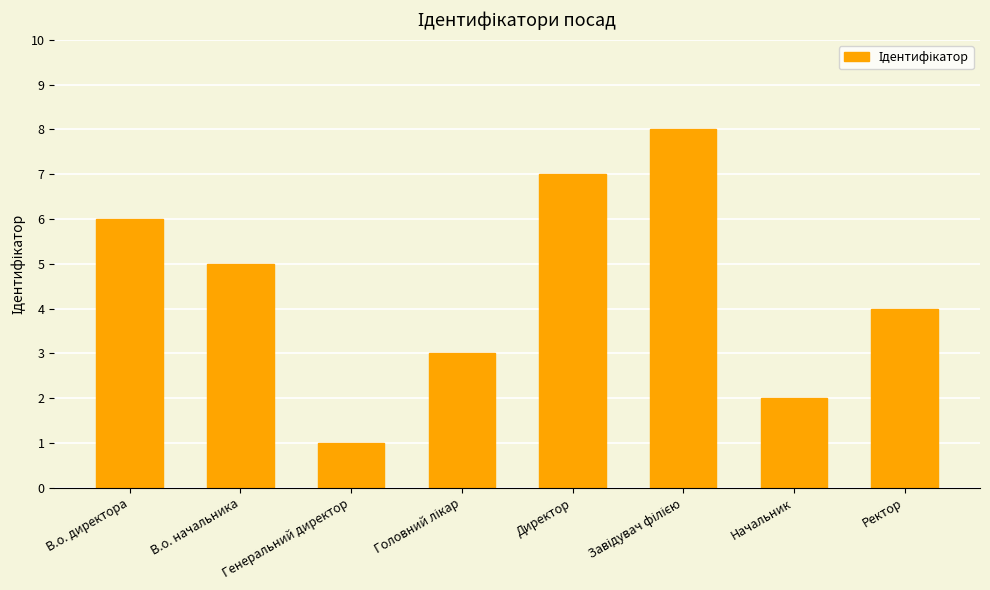

Which has a higher value, В.о. директора or Начальник?

В.о. директора